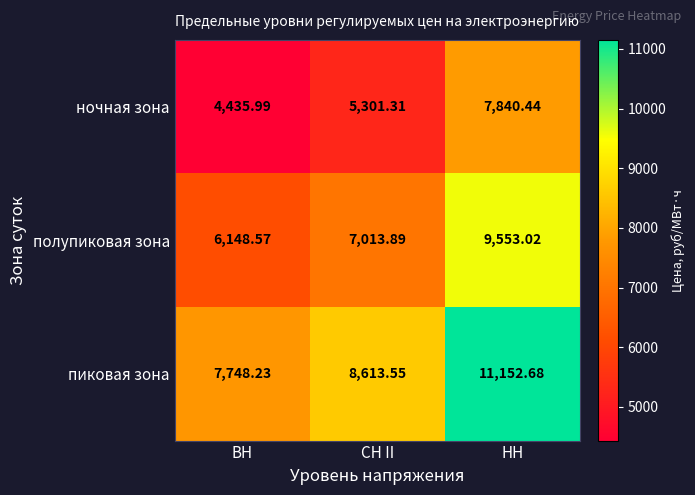

At which label does полупиковая зона first exceed 7013?

СН II